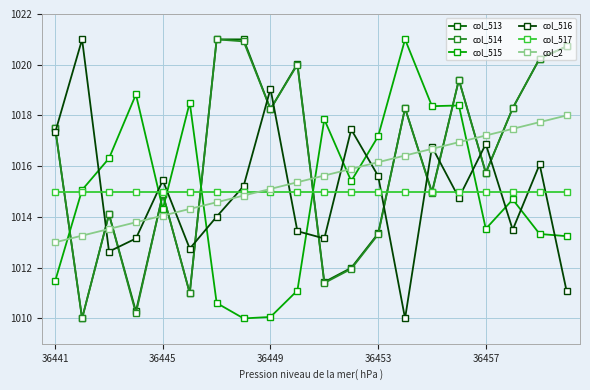

List the series in order of their peak value, highest first.

col_513, col_514, col_515, col_516, col_2, col_517